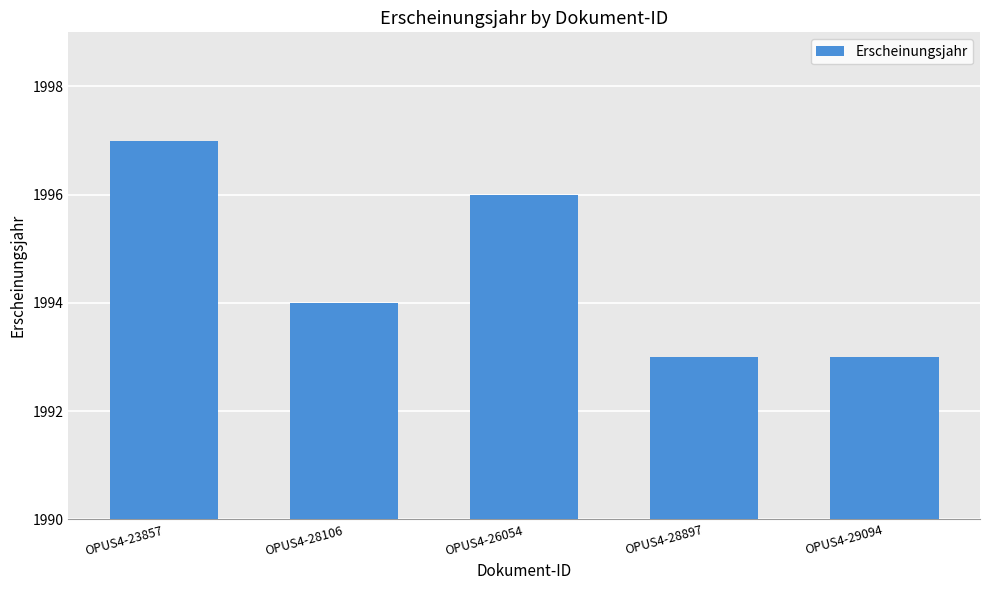

How many series are shown in this chart?

1